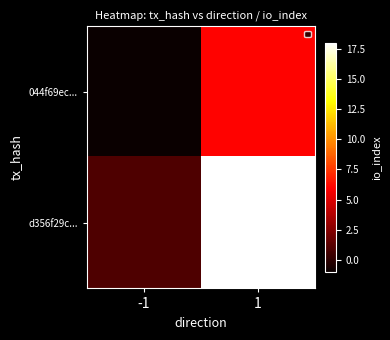

Which series has the widest spread of values?

d356f29c...